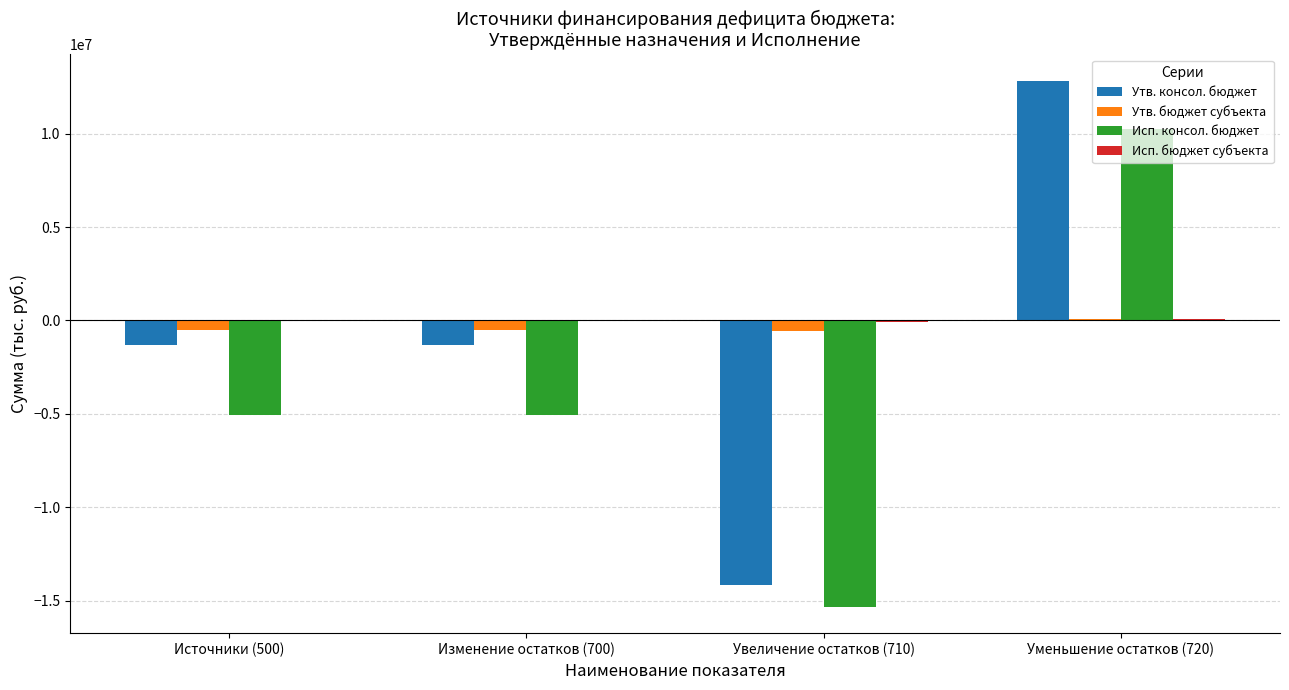

Which series changed the most between Изменение остатков (700) and Уменьшение остатков (720)?

Исп. консол. бюджет